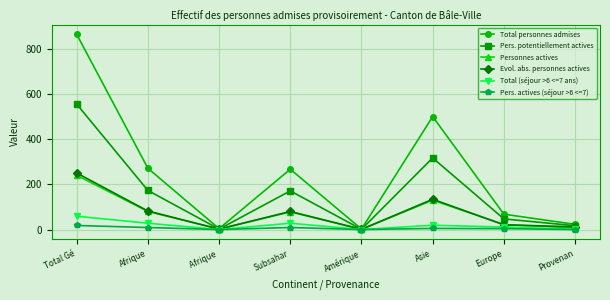

True or false: Evol. abs. personnes actives has more than 1 interior local peaks.

True